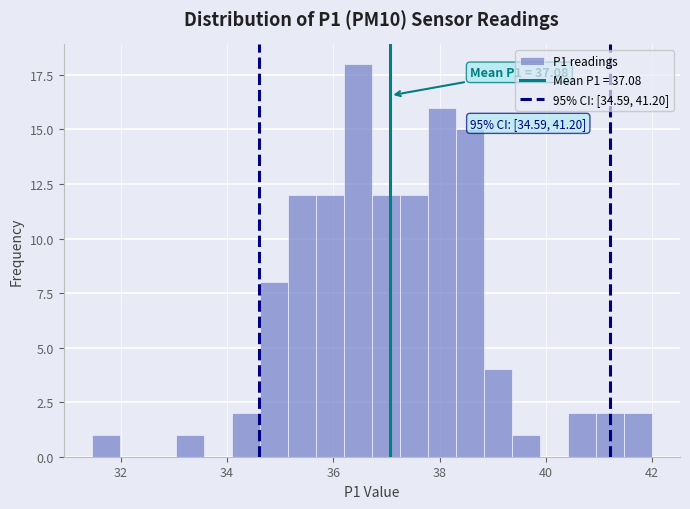

Read against the x-axis, roughly where is the centre of the tallest bar?

36.4